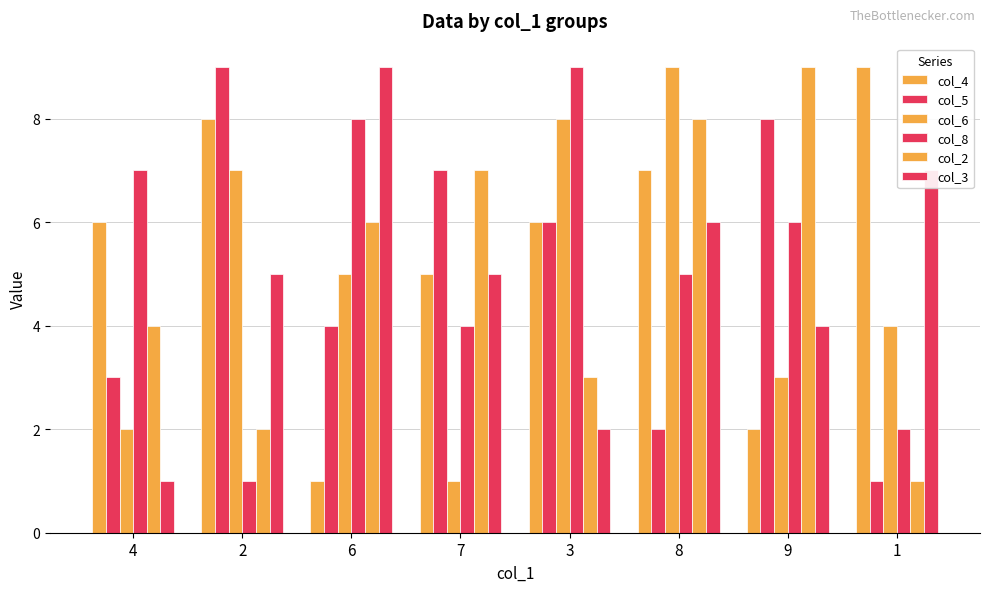

Does the chart contain any negative values?

No